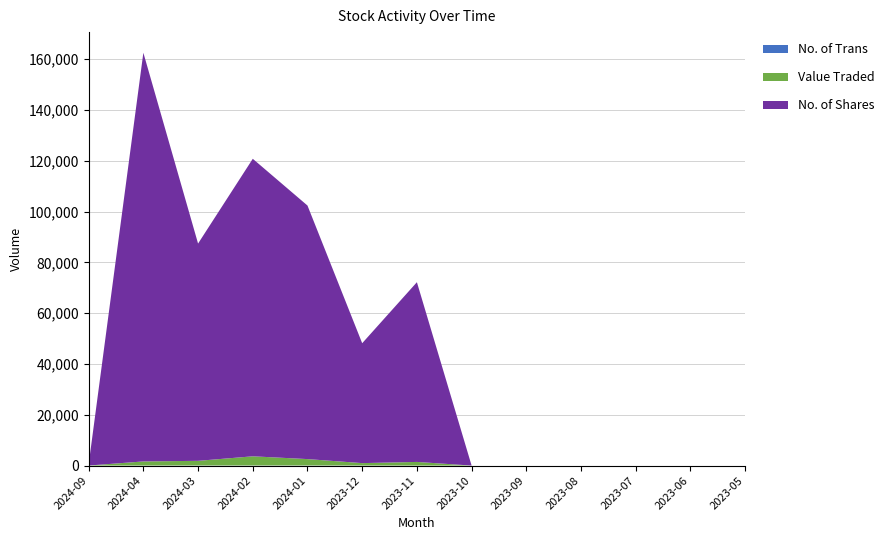

Reading right to left, transcribe all the data shown in this chart.

No. of Shares: 2023-05=0	2023-06=0	2023-07=0	2023-08=0	2023-09=0	2023-10=0	2023-11=70766	2023-12=47208	2024-01=99827	2024-02=117141	2024-03=85549	2024-04=160911	2024-09=474
Value Traded: 2023-05=0	2023-06=0	2023-07=0	2023-08=0	2023-09=0	2023-10=0	2023-11=1425	2023-12=948	2024-01=2514	2024-02=3611	2024-03=1831	2024-04=1608	2024-09=9
No. of Trans: 2023-05=0	2023-06=0	2023-07=0	2023-08=0	2023-09=0	2023-10=0	2023-11=10	2023-12=19	2024-01=38	2024-02=35	2024-03=33	2024-04=20	2024-09=2